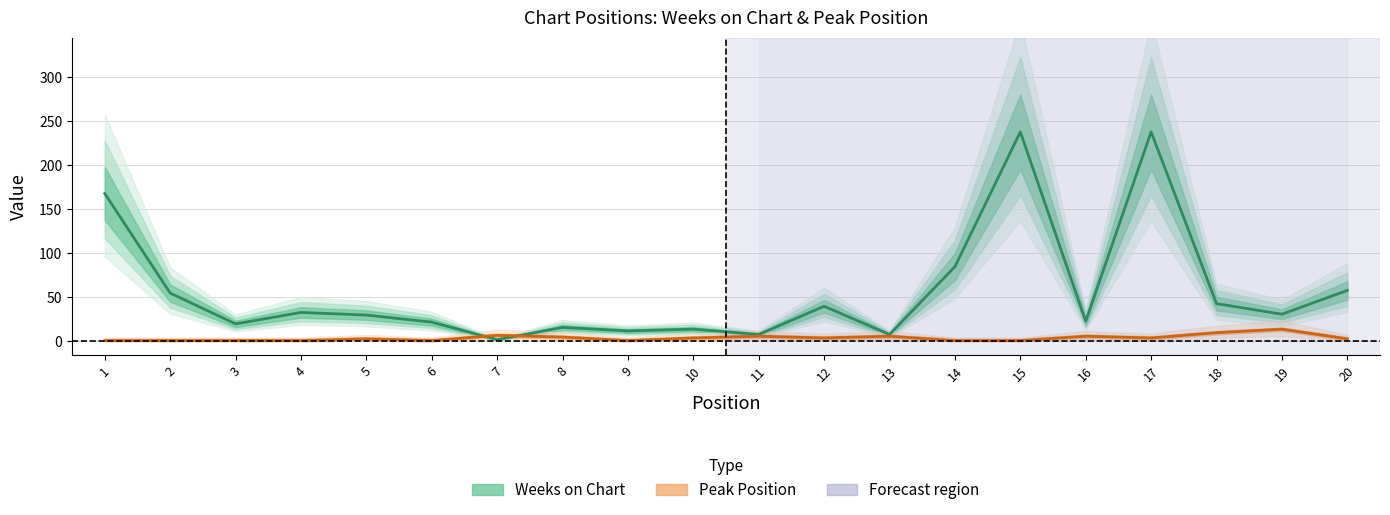

Where do Weeks on Chart and Peak Position first cross each other?

6 and 7